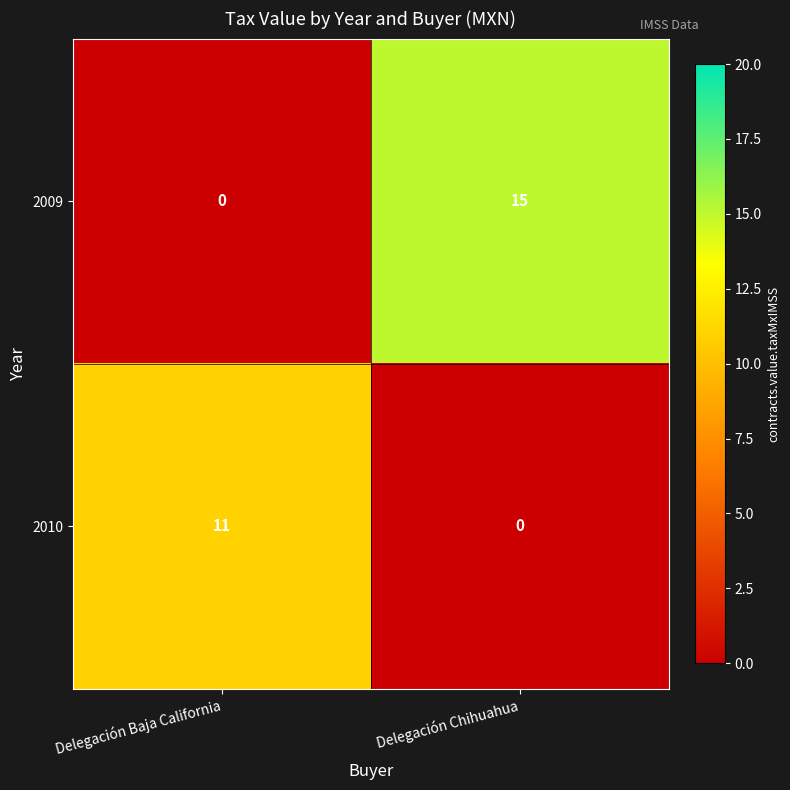

Which series has the largest range (max minus min)?

2009